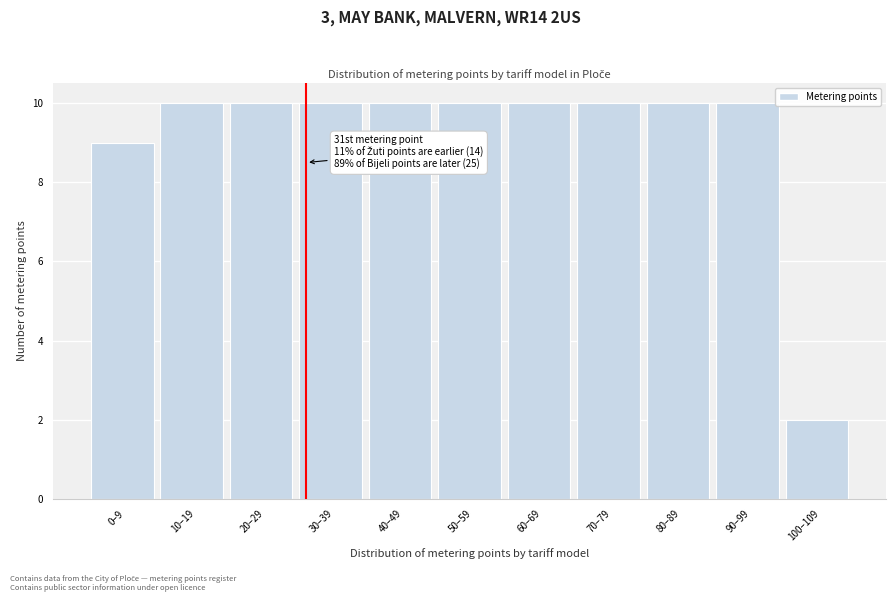

Reading left to right, list all the values displayed in this chart.

9	10	10	10	10	10	10	10	10	10	2